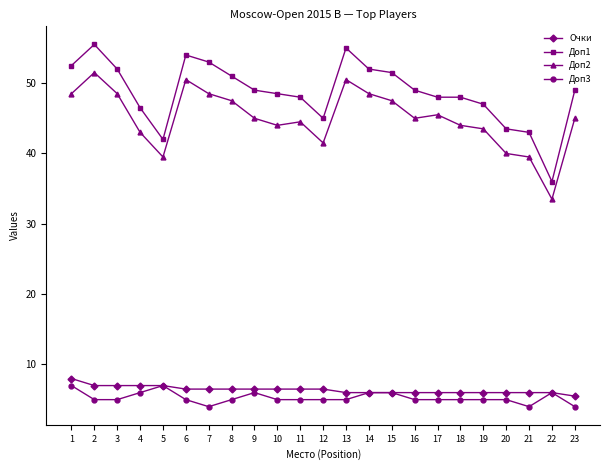

What is the minimum value shown in the chart?

4.0